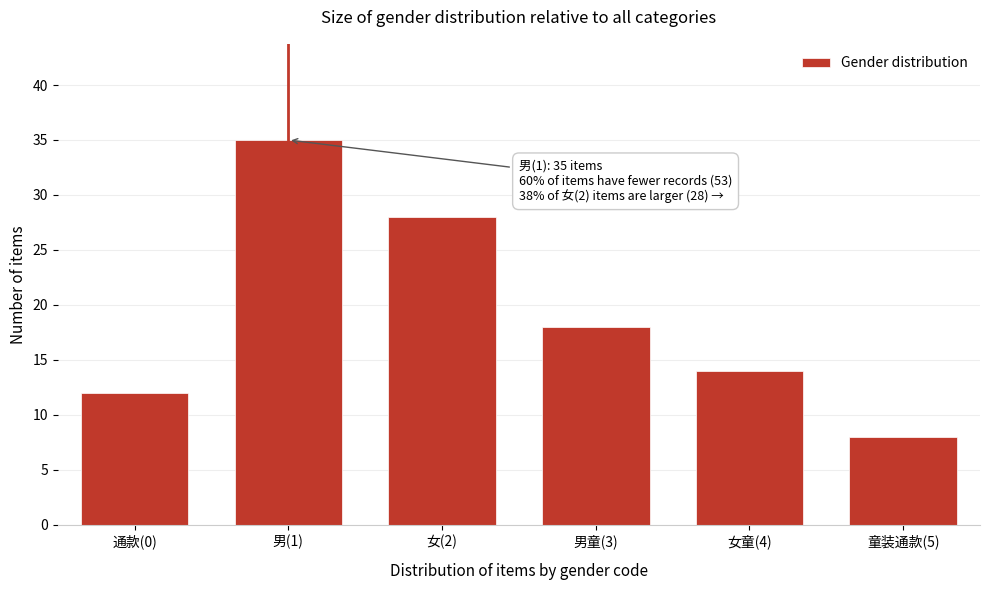

Reading right to left, what are all the values shown in this chart?

童装通款(5)=8	女童(4)=14	男童(3)=18	女(2)=28	男(1)=35	通款(0)=12